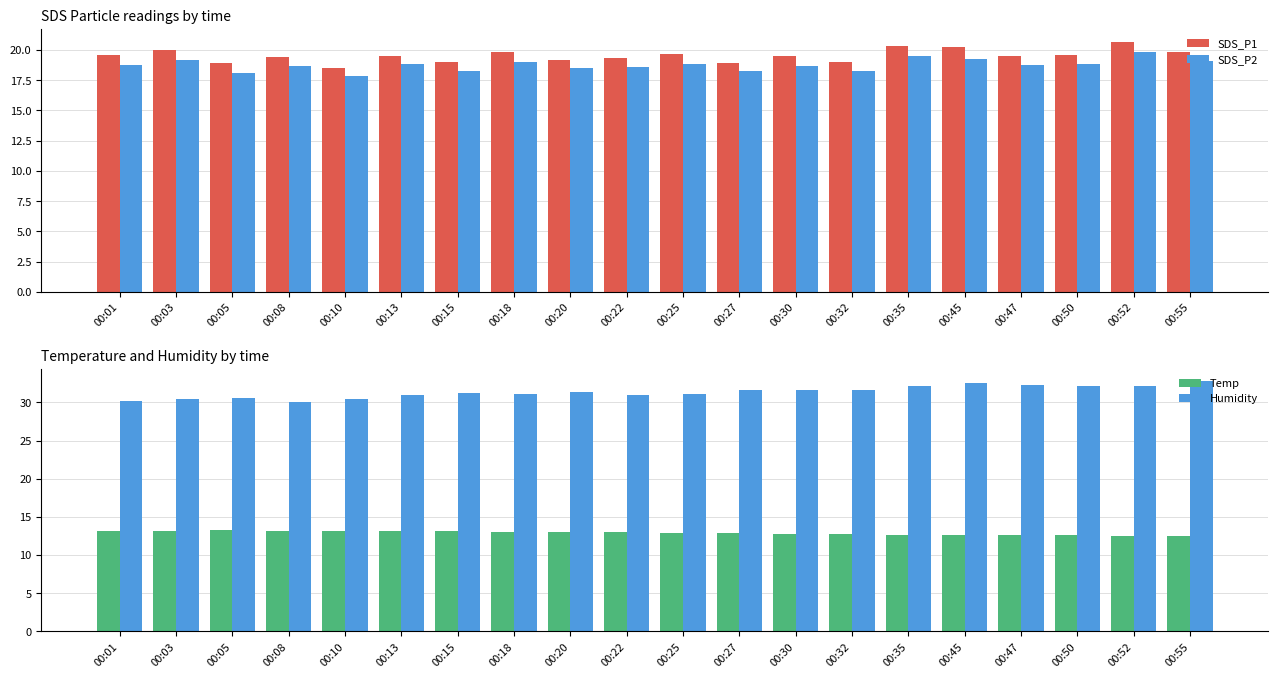

Which series changed the most between 00:08 and 00:20?

Humidity